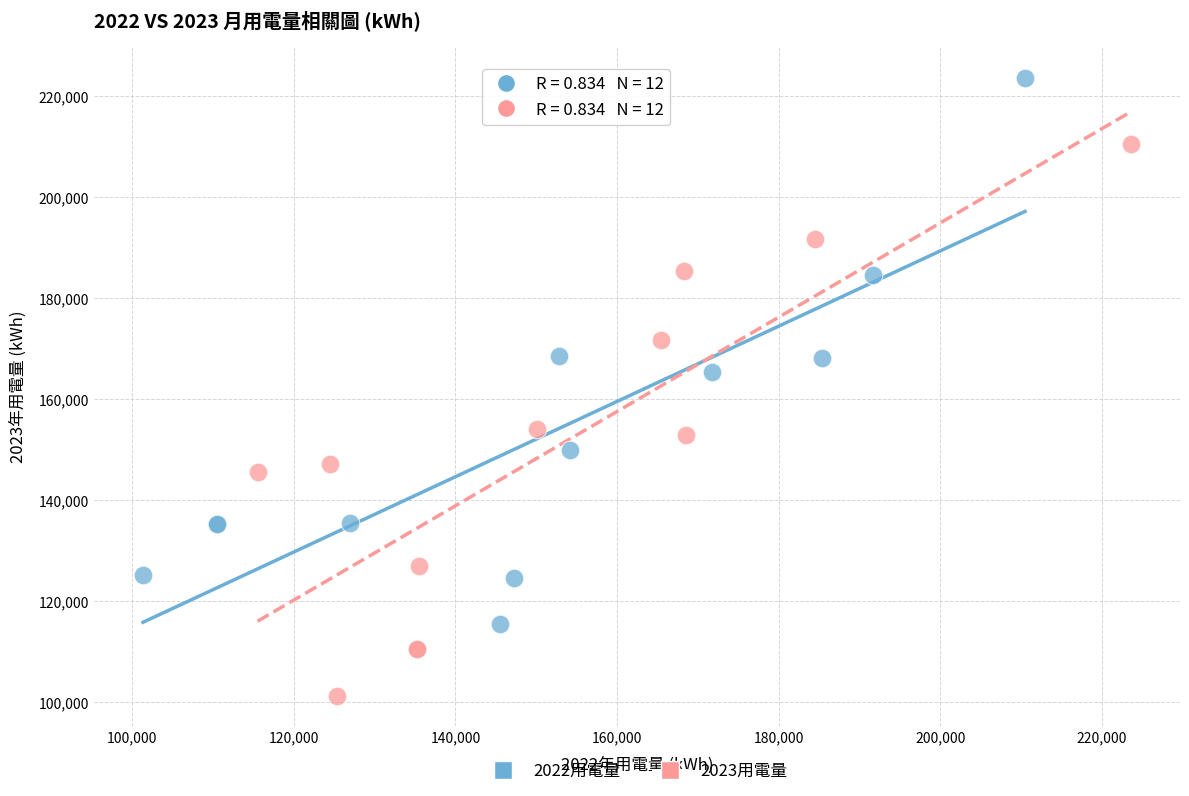

Which series reaches the minimum Y coordinate?

2023用電量